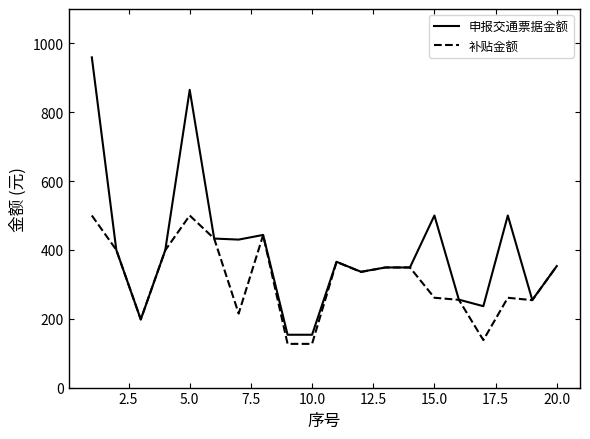

Which series has the largest range (max minus min)?

申报交通票据金额